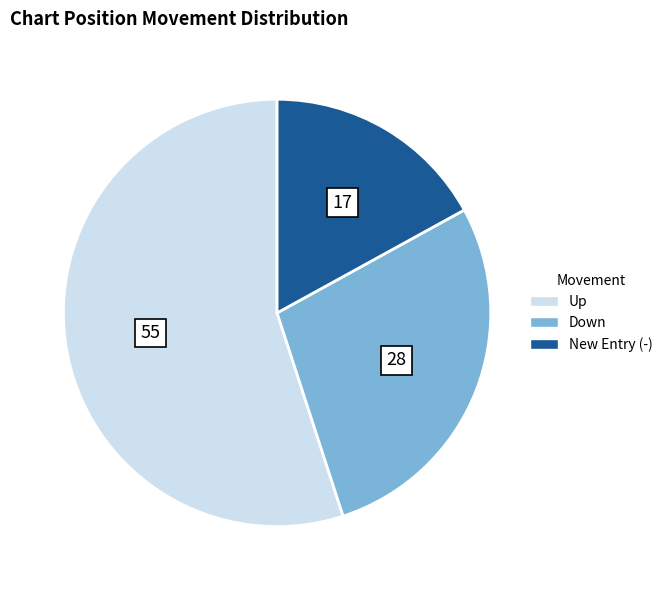

How many slices are in this pie chart?

3